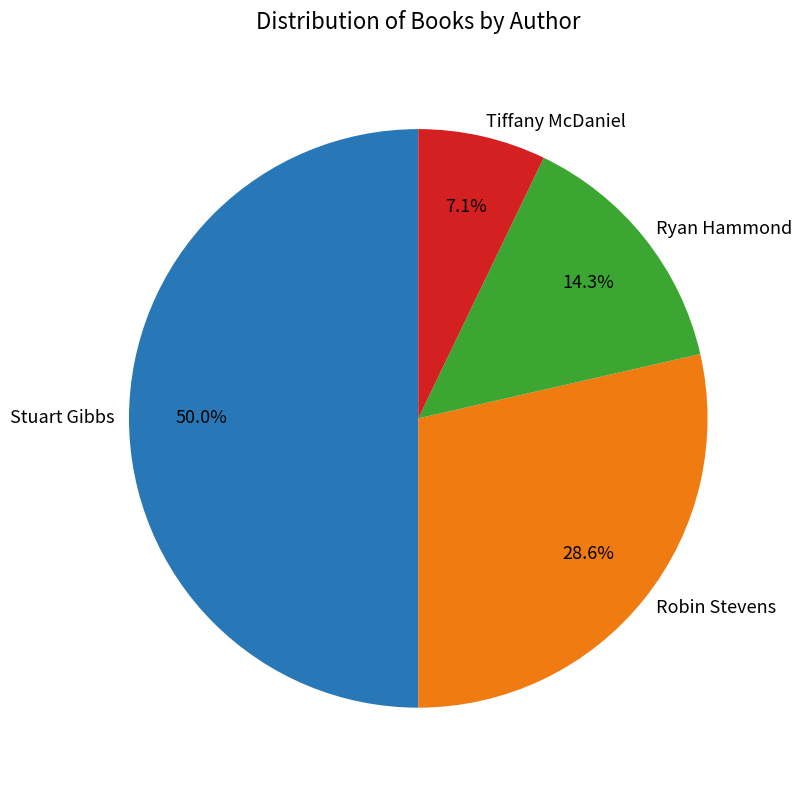

To the nearest percent, what is the average slice percentage?

25%